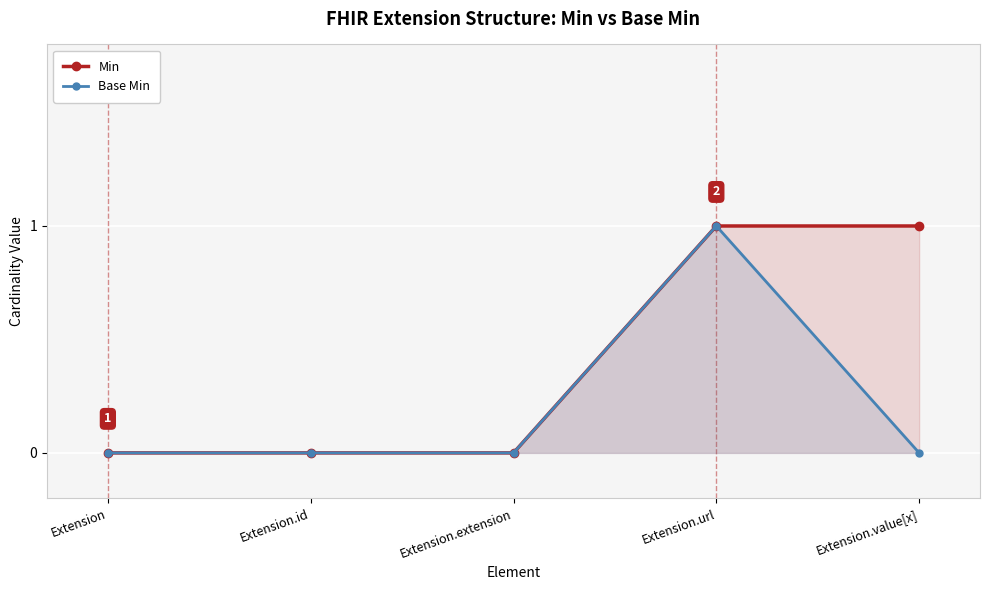

Does the chart display data point markers on the line(s)?

Yes